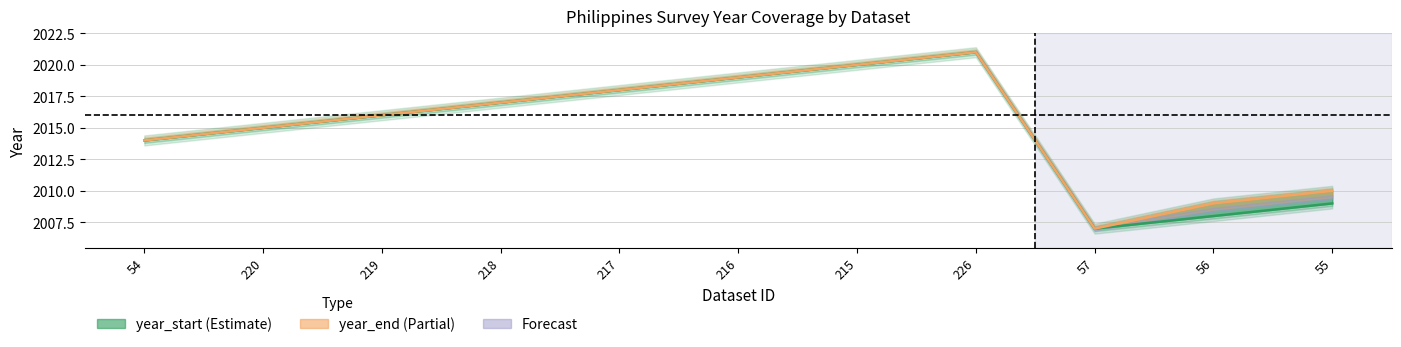

Between 216 and 56, which series saw the biggest shift?

year_start line